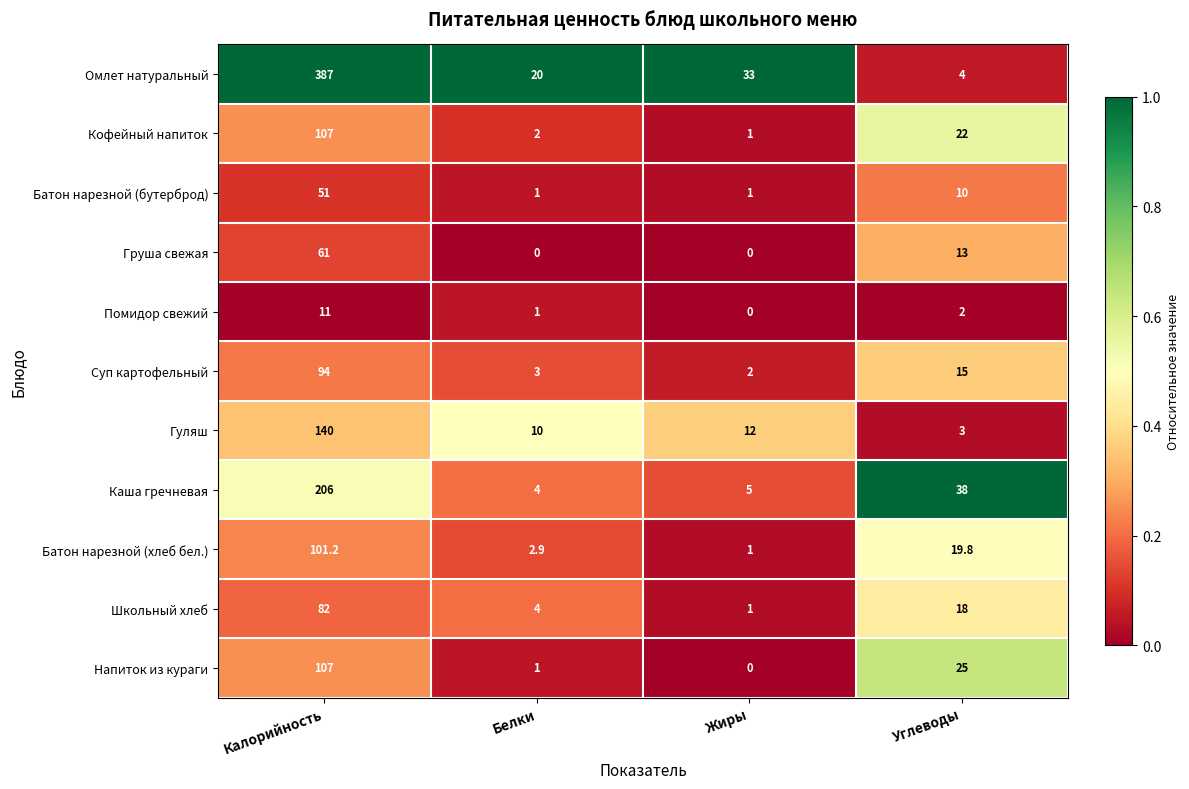

At which category is the sum across all series the highest?

Калорийность